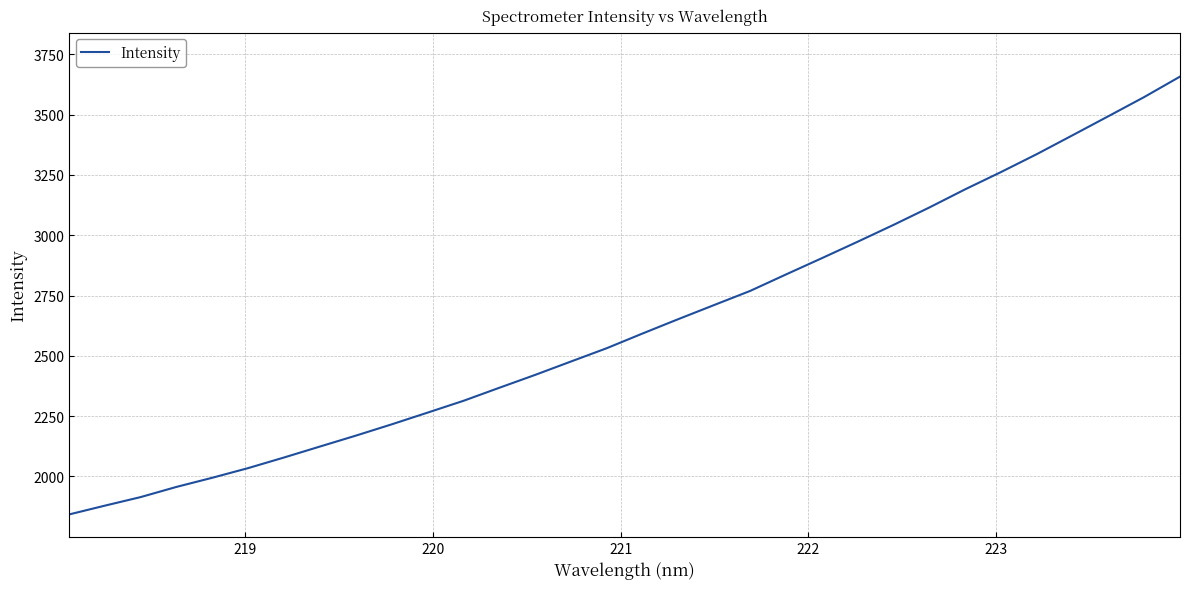

What is the greatest value displayed?

3658.0